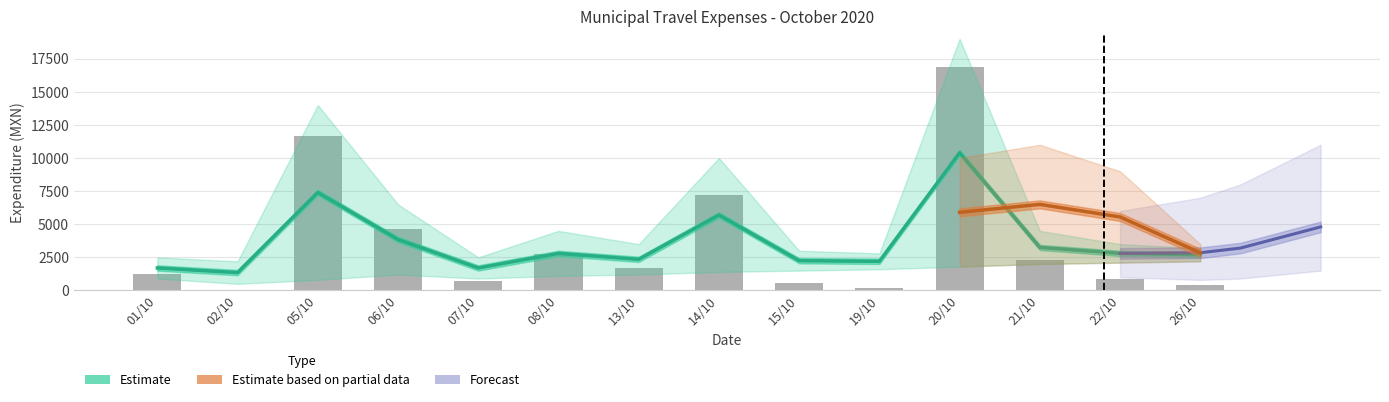

What is the change in value from 06/10 to 19/10?

-4450.2